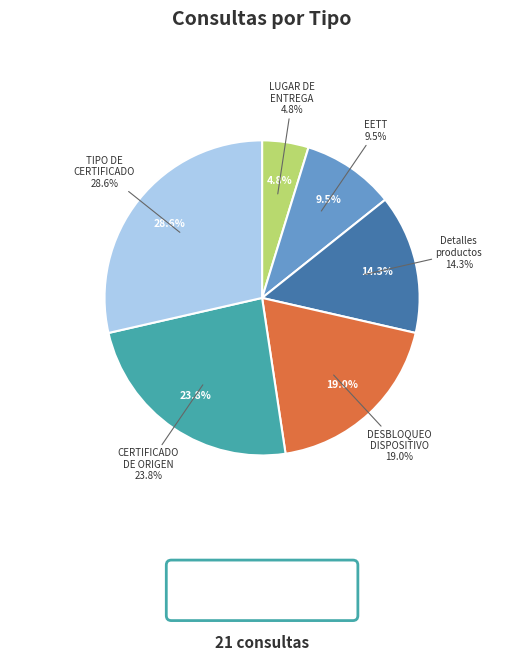

Do CERTIFICADO DE ORIGEN and DESBLOQUEO DE DISPOSITIVO together represent more than half of the pie?

No